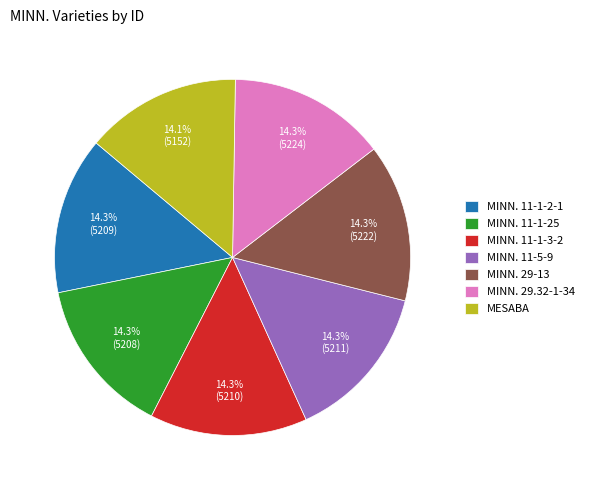

How many slices are in this pie chart?

7